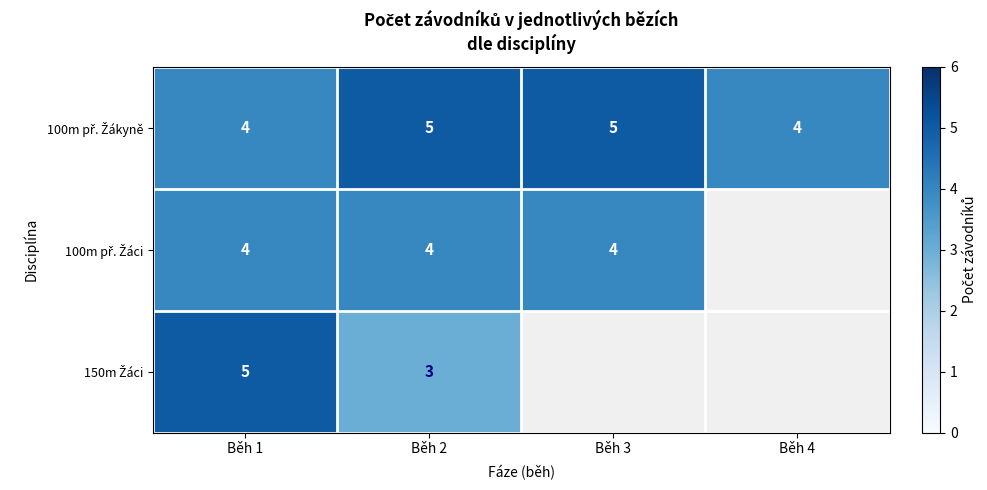

What is the approximate value of 100m př. Žáci at Běh 2?

4.0